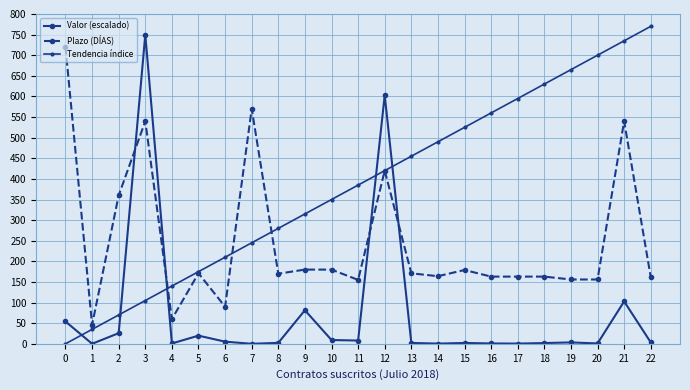

Reading right to left, list all the values displayed in this chart.

Valor (escalado): 3.5	102.8	0.8	3.4	1.8	0.5	0.9	2.0	0.5	2.1	602.9	7.9	9.2	81.4	2.3	0.0	5.2	19.8	0.9	750.0	25.8	0.1	54.1
Plazo (DÍAS): 162.0	540.0	156.0	156.0	163.0	163.0	163.0	179.0	164.0	171.0	420.0	155.0	180.0	180.0	170.0	570.0	90.0	171.0	60.0	540.0	360.0	46.0	720.0
Tendencia índice: 770.0	735.0	700.0	665.0	630.0	595.0	560.0	525.0	490.0	455.0	420.0	385.0	350.0	315.0	280.0	245.0	210.0	175.0	140.0	105.0	70.0	35.0	0.0